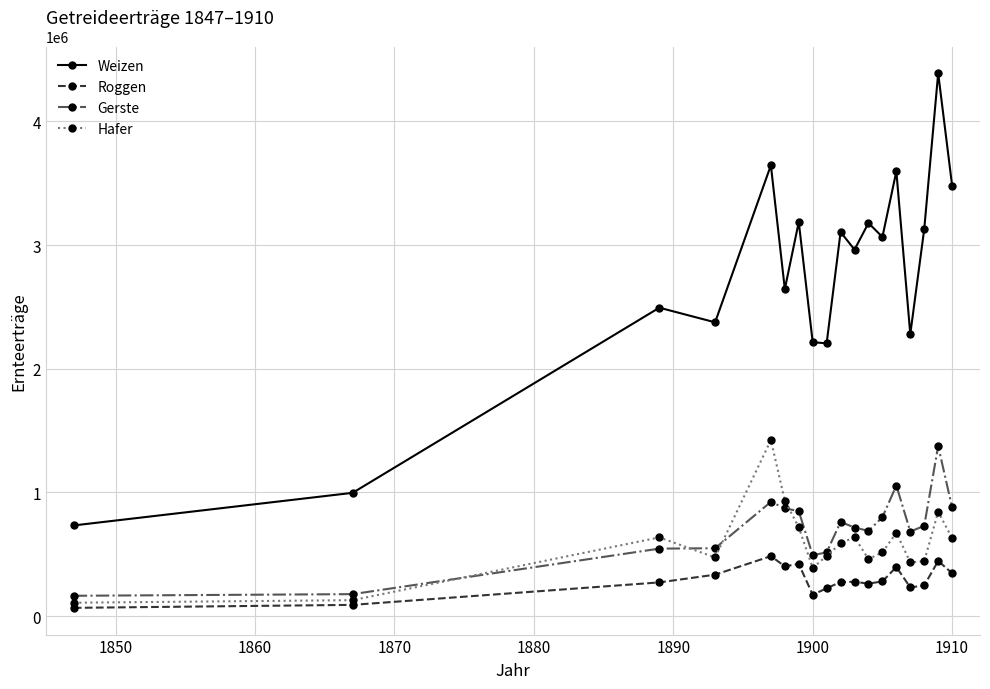

True or false: Roggen and Weizen intersect in this chart.

False